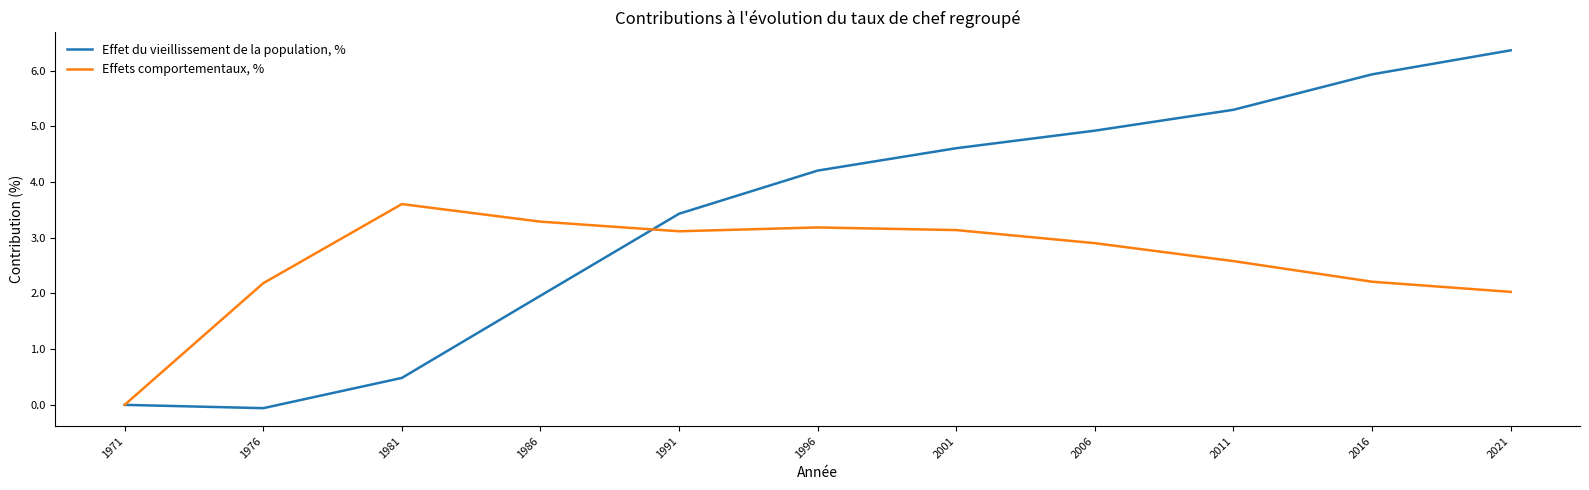

How many values in the Effet du vieillissement de la population, % series are below 4?

5